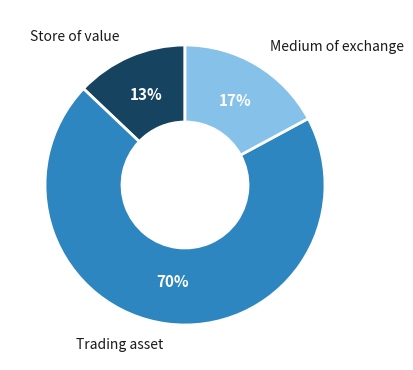

Count the number of slices in the pie.

3